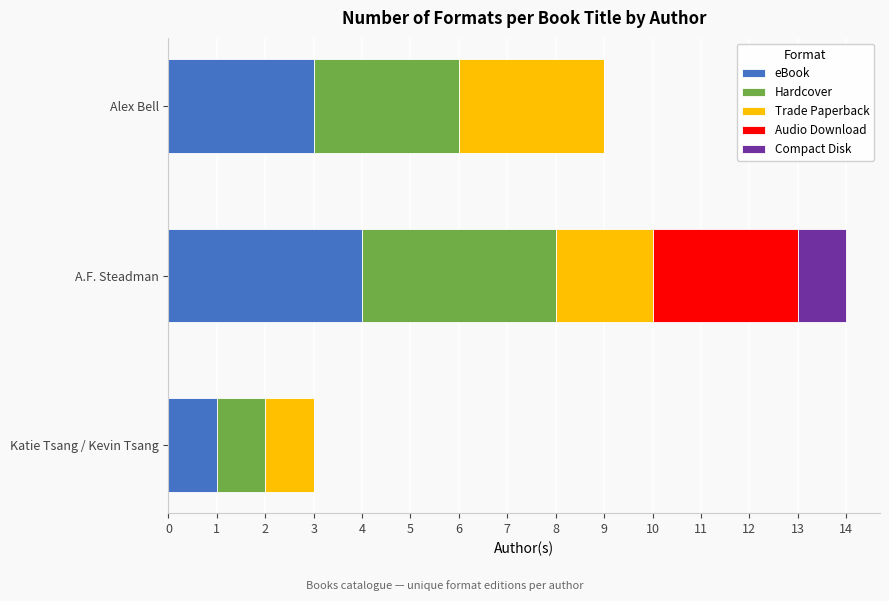

At which category is the sum across all series the highest?

A.F. Steadman